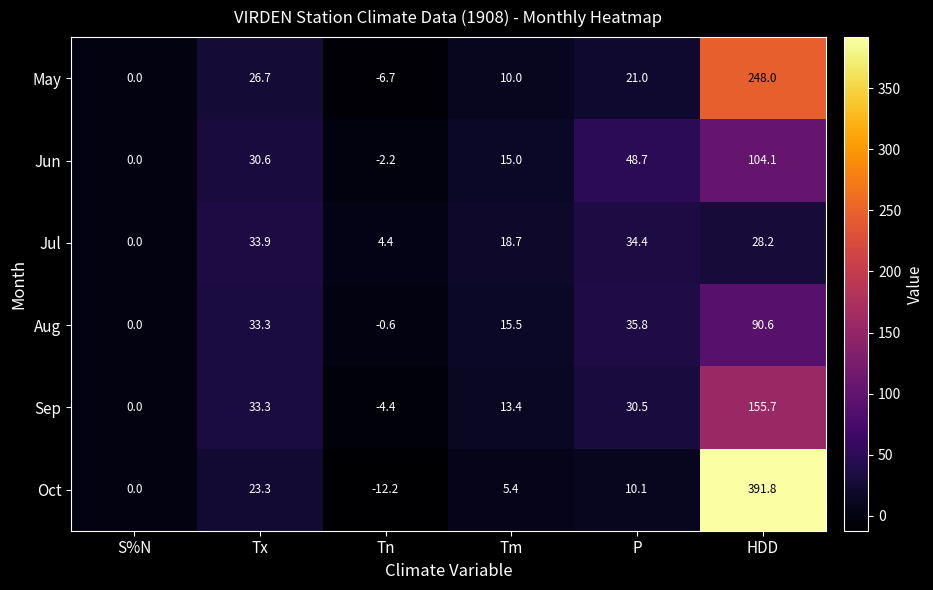

Where is Aug nearest to the value 45?

P